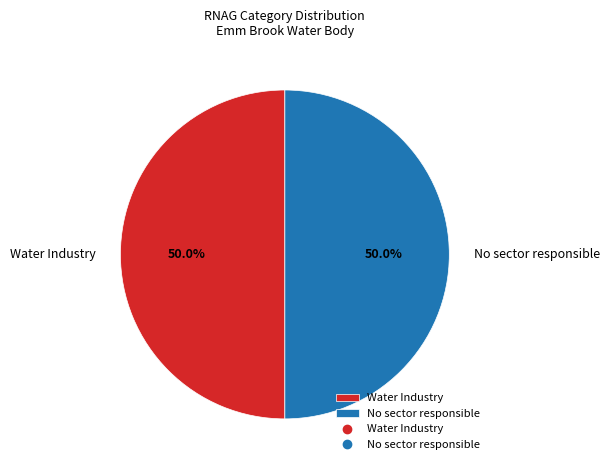

What percentage is the No sector responsible slice, to the nearest percent?

50%